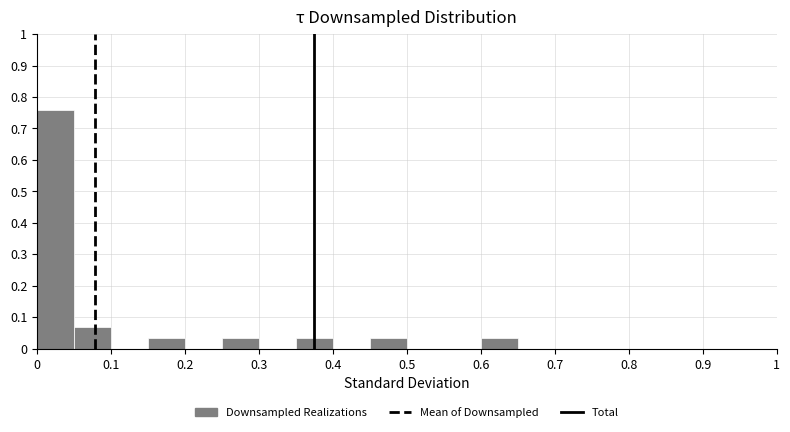

What is the height of the bar covering 0.60 to 0.65 on the x-axis? The values are not printed on the chart, so give them approximately, as read against the axis.

0.03